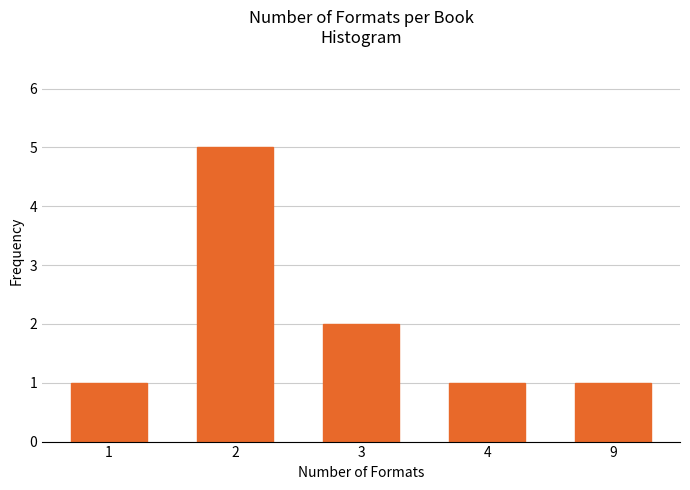

Reading right to left, what are all the values shown in this chart?

9=1	4=1	3=2	2=5	1=1